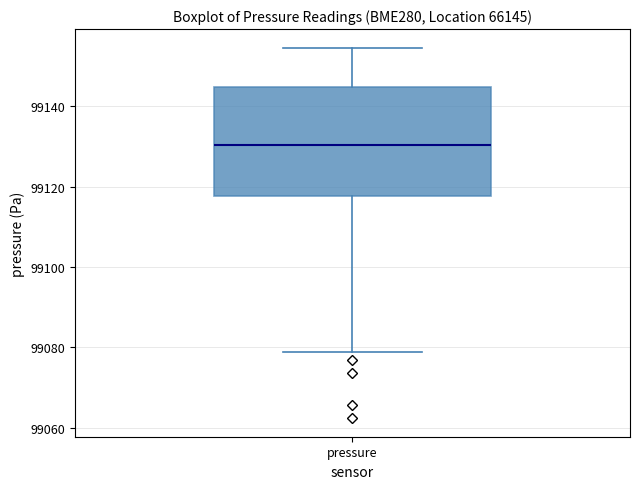

Where does the median line of the box for pressure sit on the y-axis? The values are not printed on the chart, so give them approximately, as read against the axis.

99130